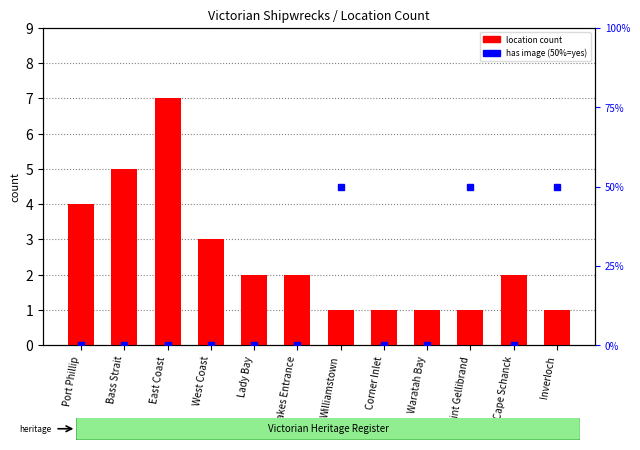

Does the chart contain stacked bars?

No